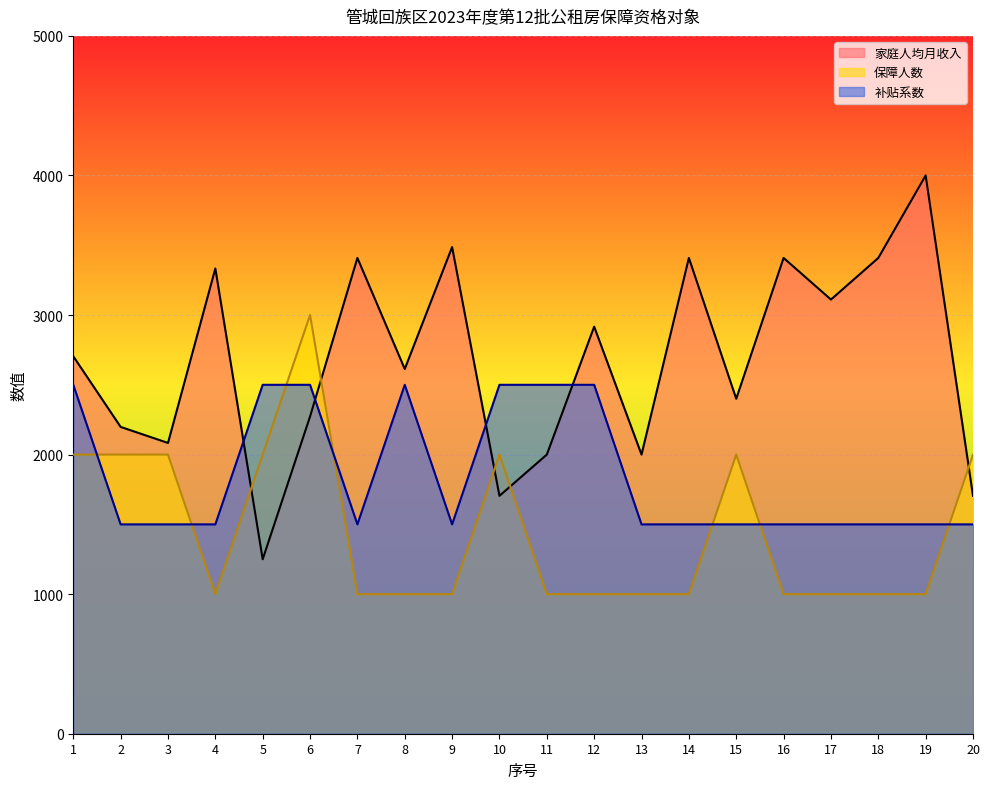

Is the value of 家庭人均月收入 at 13 greater than the value of 保障人数 at 19?

Yes